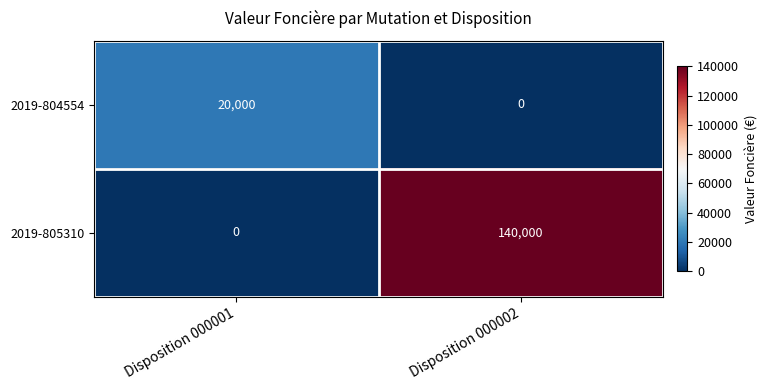

At Disposition 000002, list the series in order from smallest to largest.

2019-804554, 2019-805310